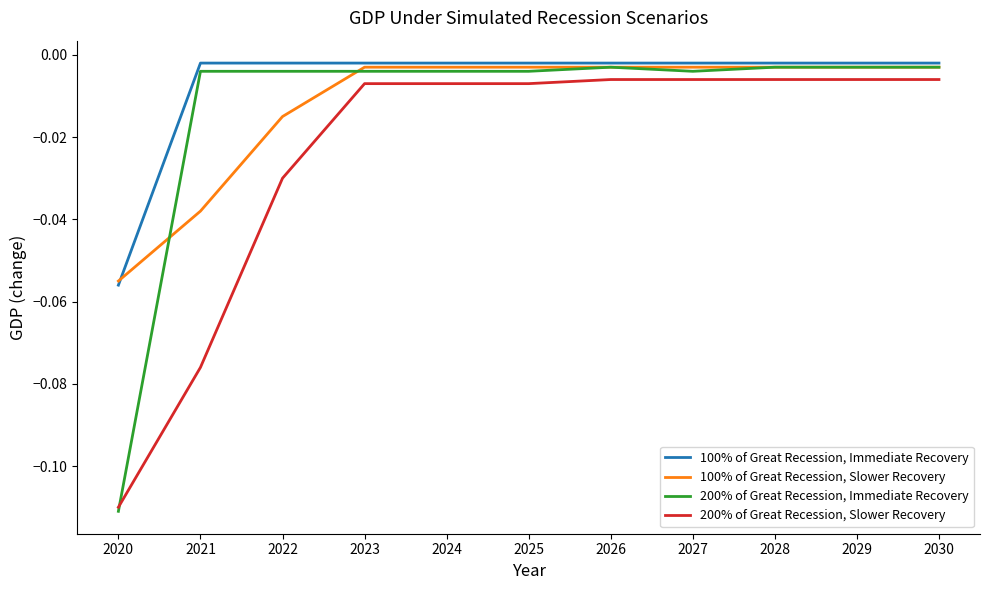

Which series has the largest range (max minus min)?

200% of Great Recession, Immediate Recovery